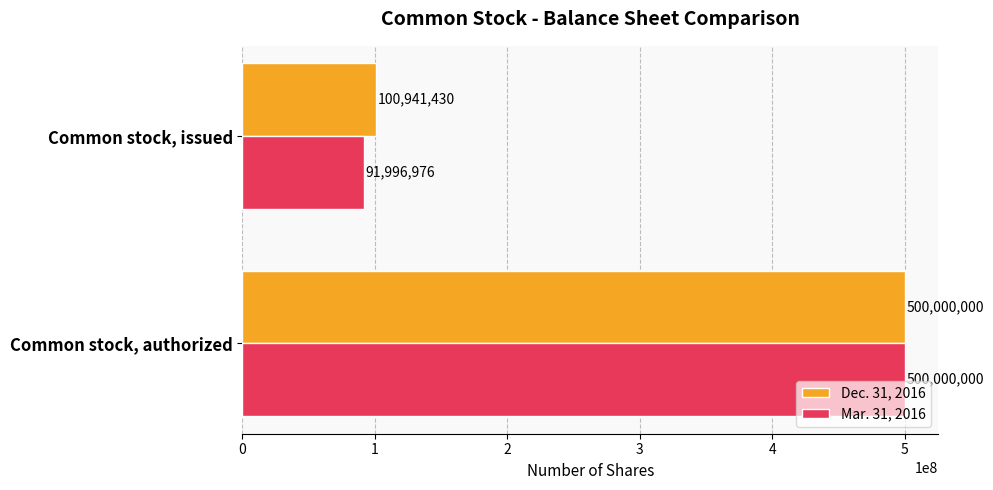

The Mar. 31, 2016 series shows 500000000 at Common stock, authorized. True or false?

True